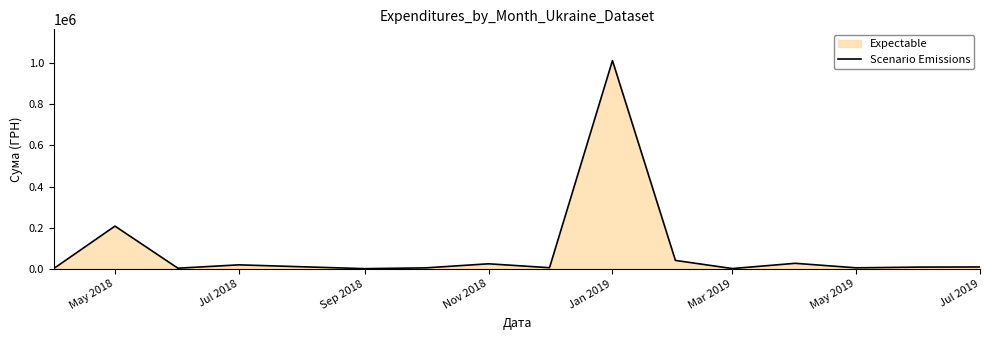

The value at May 2018 is 312129.5. True or false?

False